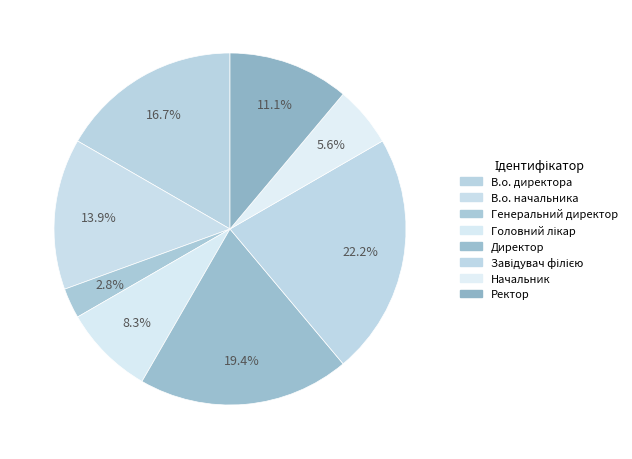

True or false: Головний лікар accounts for 8% of the total.

True